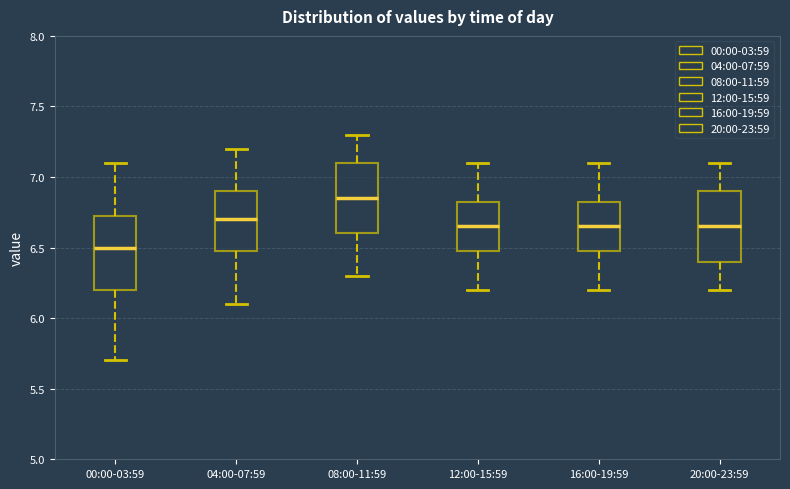

Which box has the lowest median line?

00:00-03:59